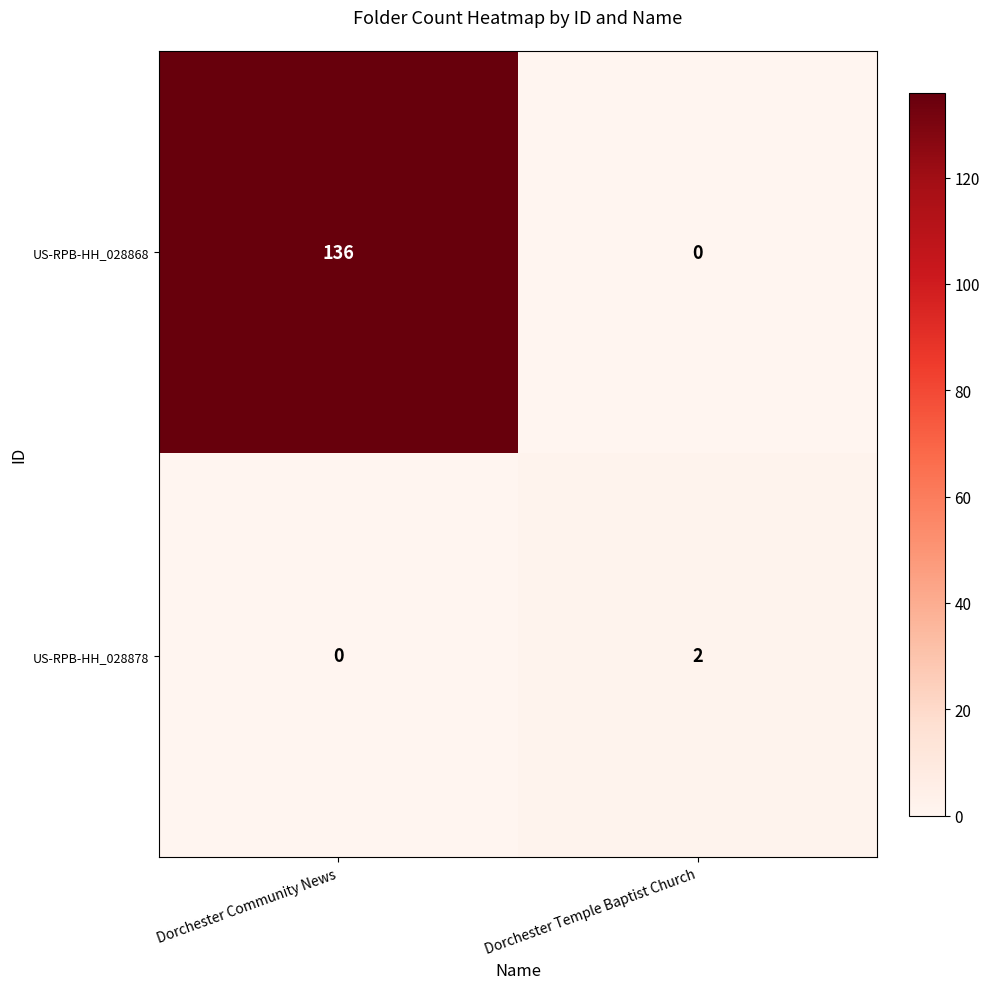

True or false: US-RPB-HH_028878 has a value of 0 at Dorchester Community News.

True